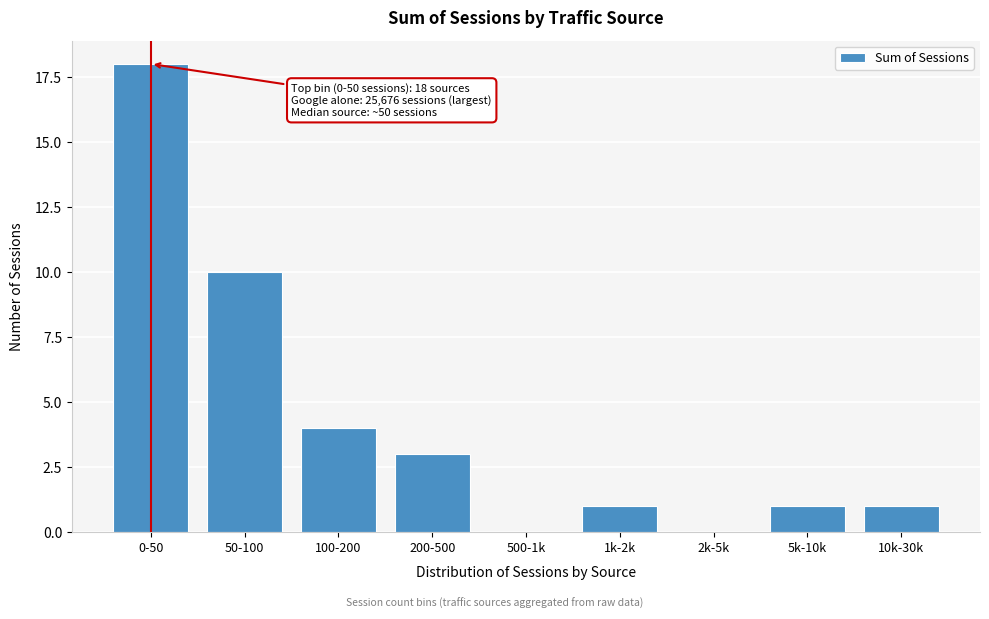

Reading left to right, extract all data points from this chart.

0-50=18	50-100=10	100-200=4	200-500=3	500-1k=0	1k-2k=1	2k-5k=0	5k-10k=1	10k-30k=1